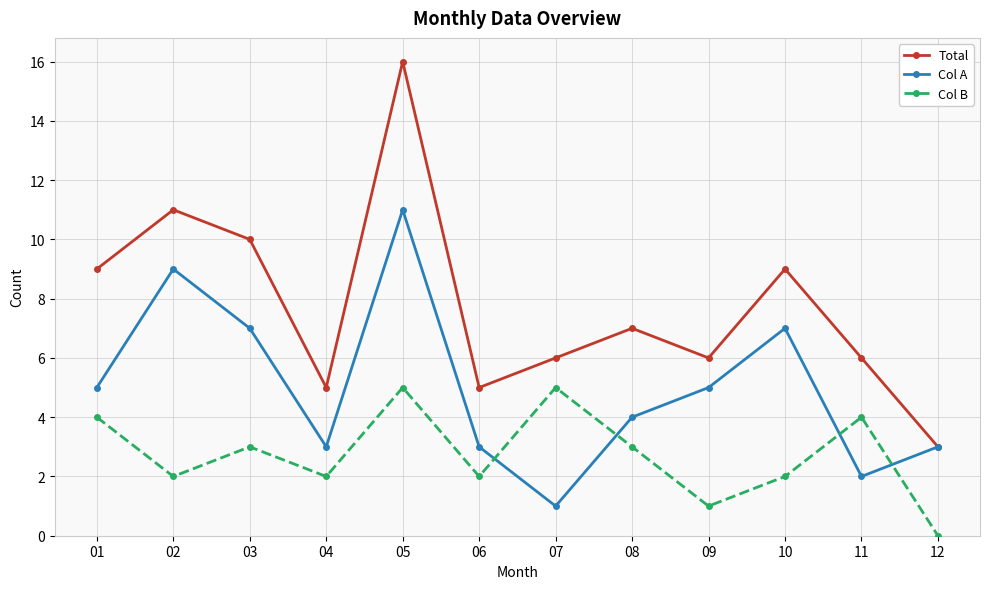

At how many categories does at least one series exceed 1?

12